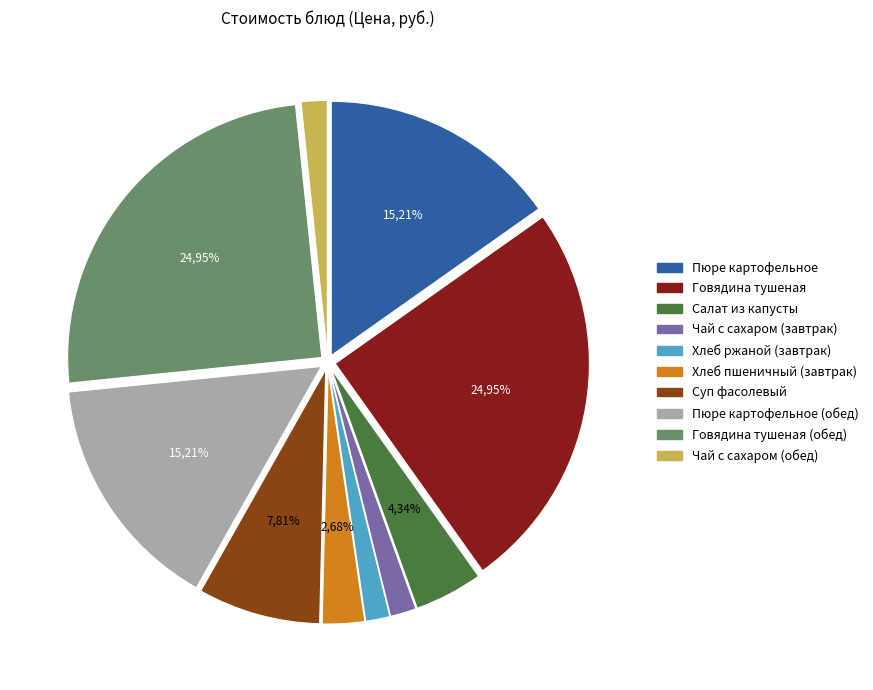

Which category has the biggest portion of the pie?

Говядина тушеная